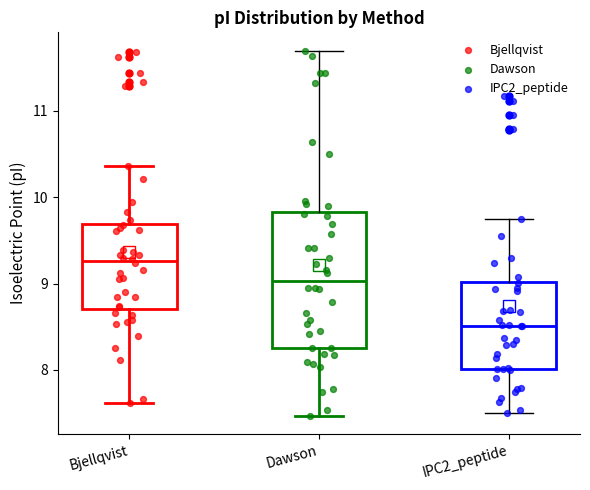

Which box is the tallest, from its lower edge to its upper edge?

Dawson